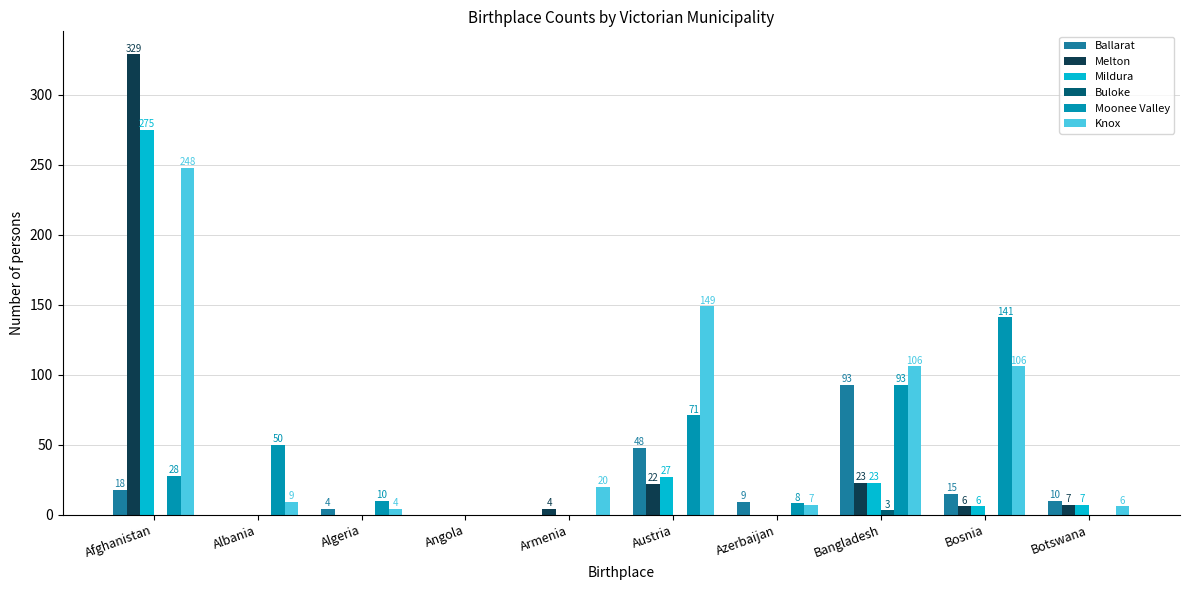

Which category has the highest value across all series?

Afghanistan